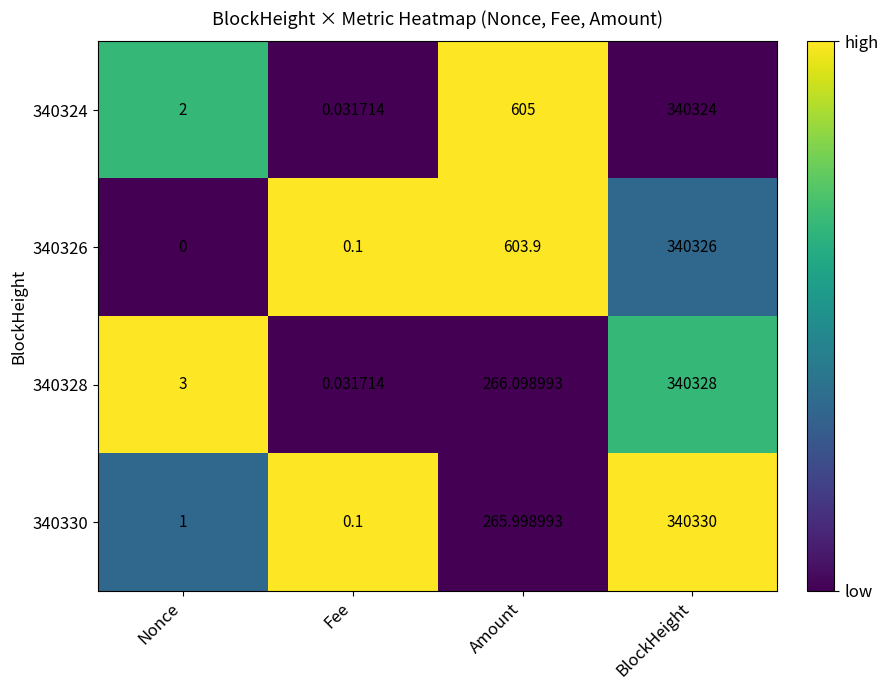

Which series has the largest range (max minus min)?

340330